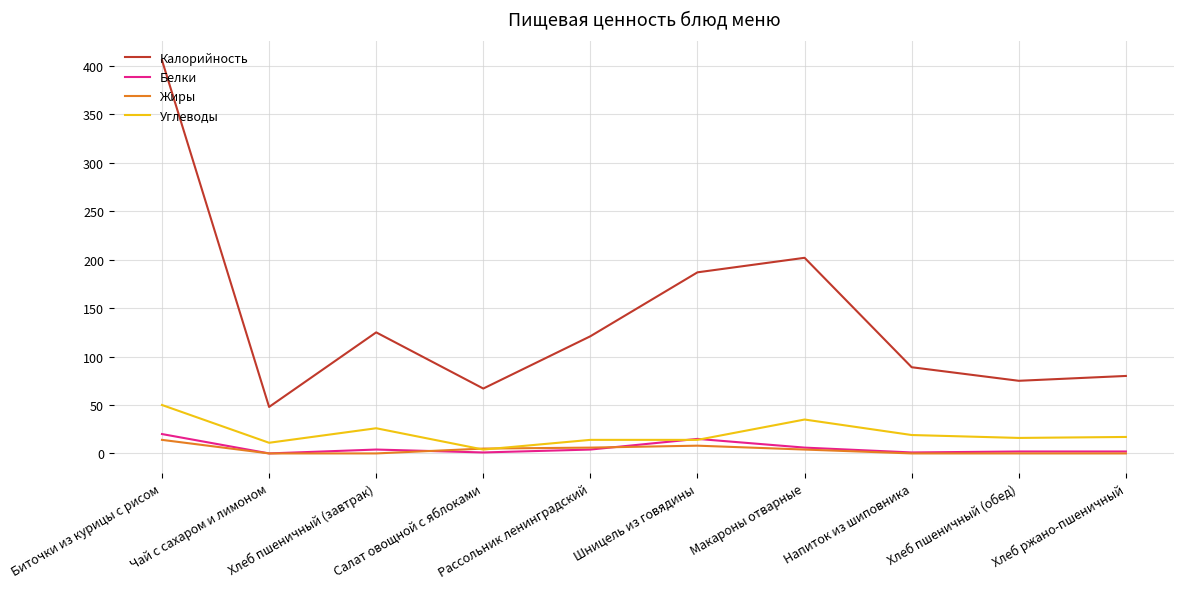

What is the spread (max minus min) of values at Хлеб пшеничный (завтрак)?

125